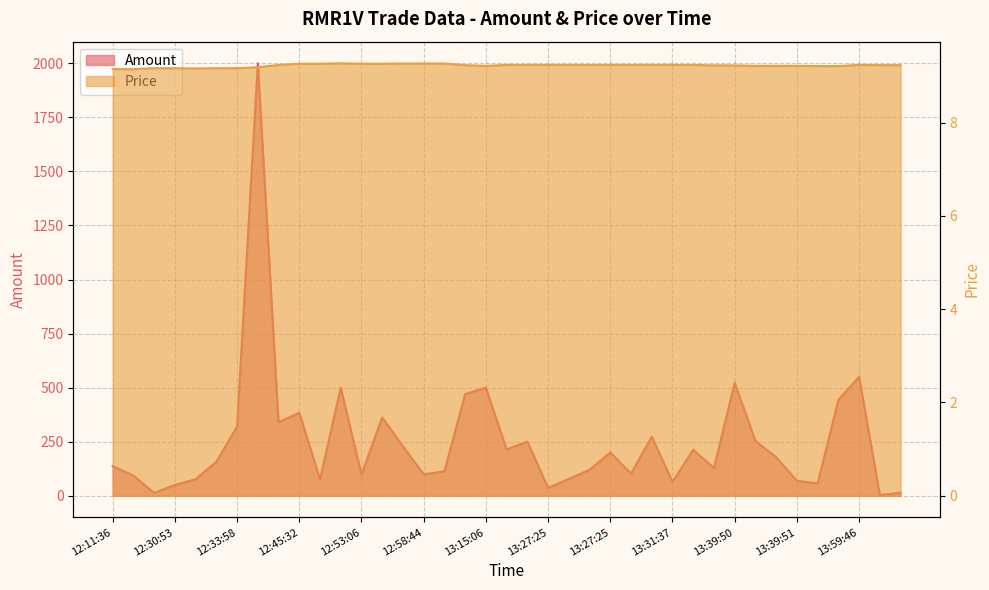

How many intersections are there between Amount and Price?

2